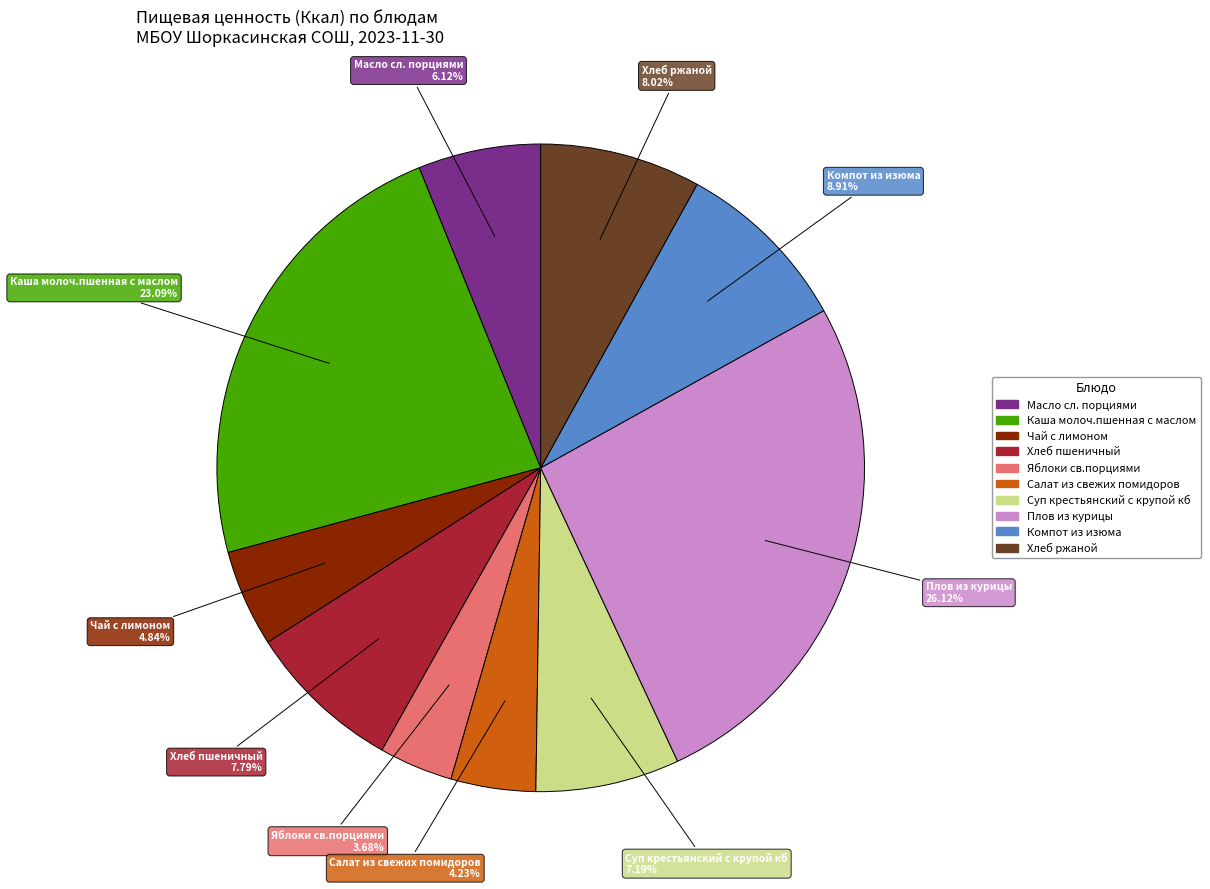

What percentage is the Салат из свежих помидоров slice, to the nearest percent?

4%